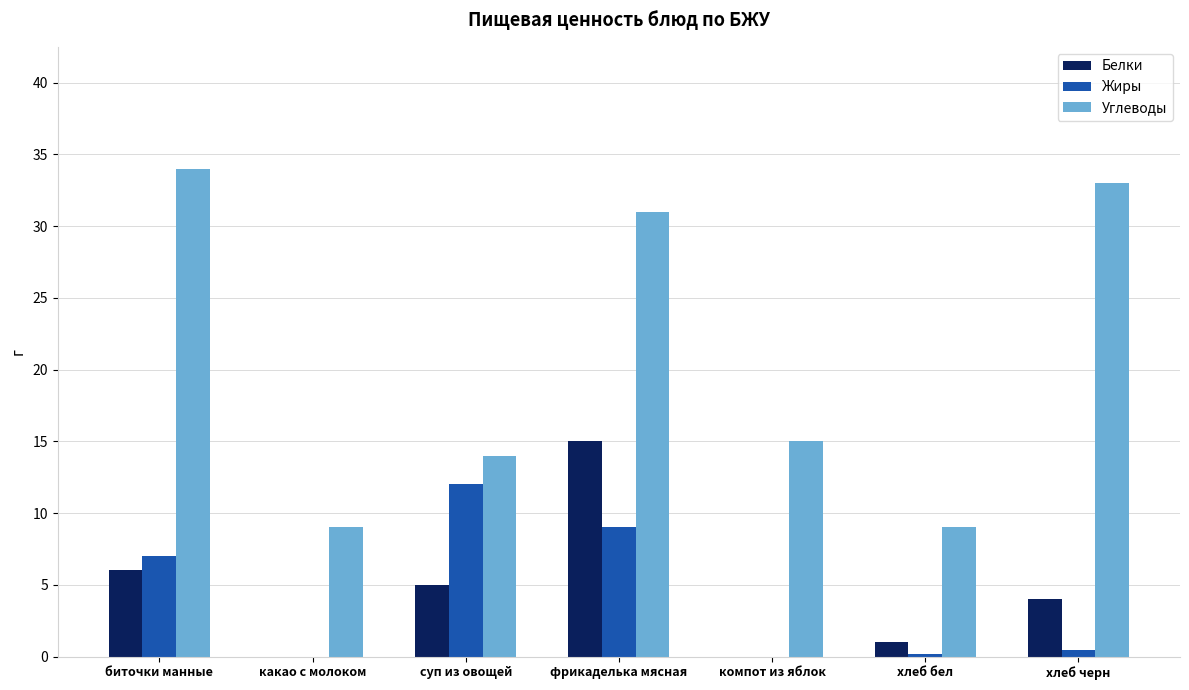

What is the difference between the Белки values at фрикаделька мясная and хлеб бел?

14.0